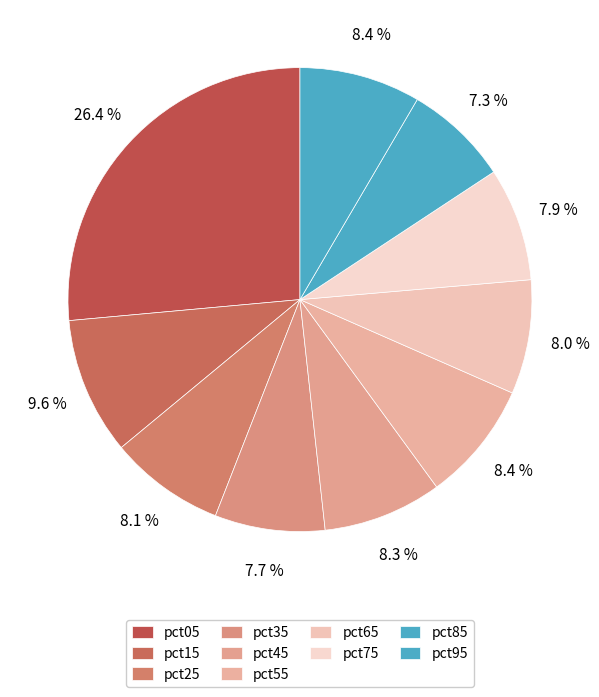

How many segments does this pie chart have?

10